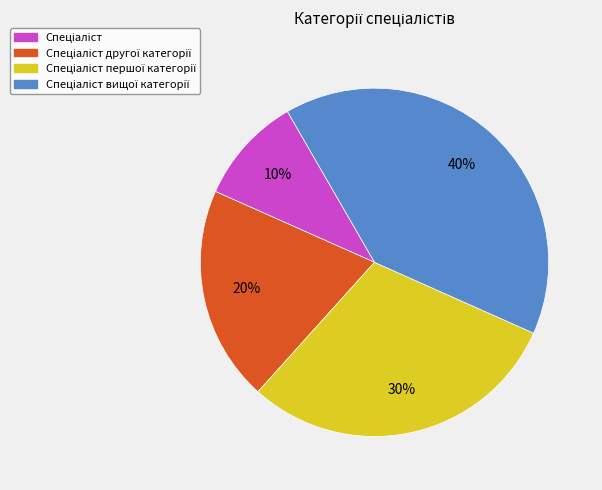

To the nearest percent, what is the difference between the largest and smallest slice percentages?

30%